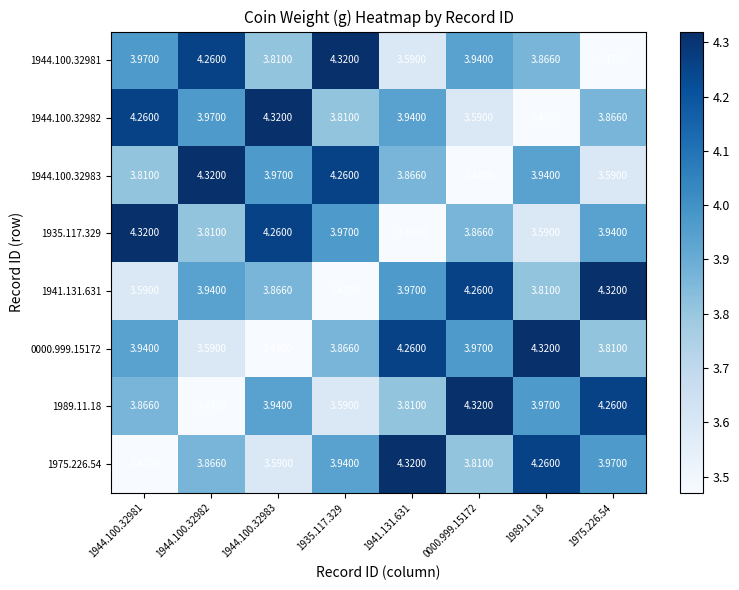

Is the value of 0000.999.15172 at 0000.999.15172 greater than the value of 1935.117.329 at 1944.100.32981?

No